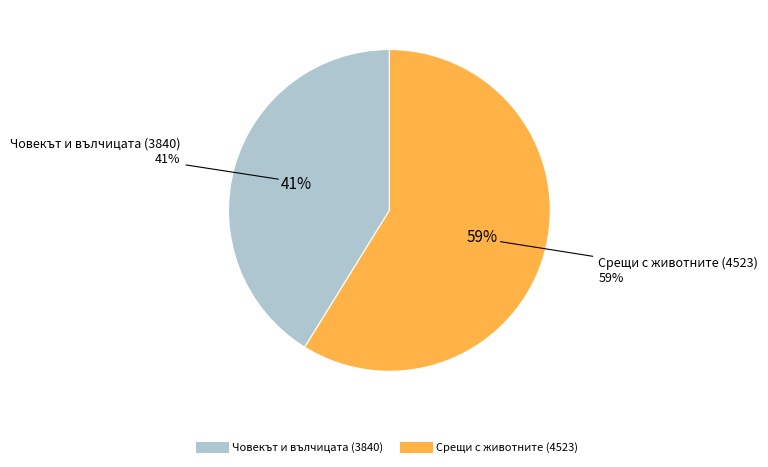

Rank the categories by value from highest to lowest.

Срещи с животните (4523), Човекът и вълчицата (3840)